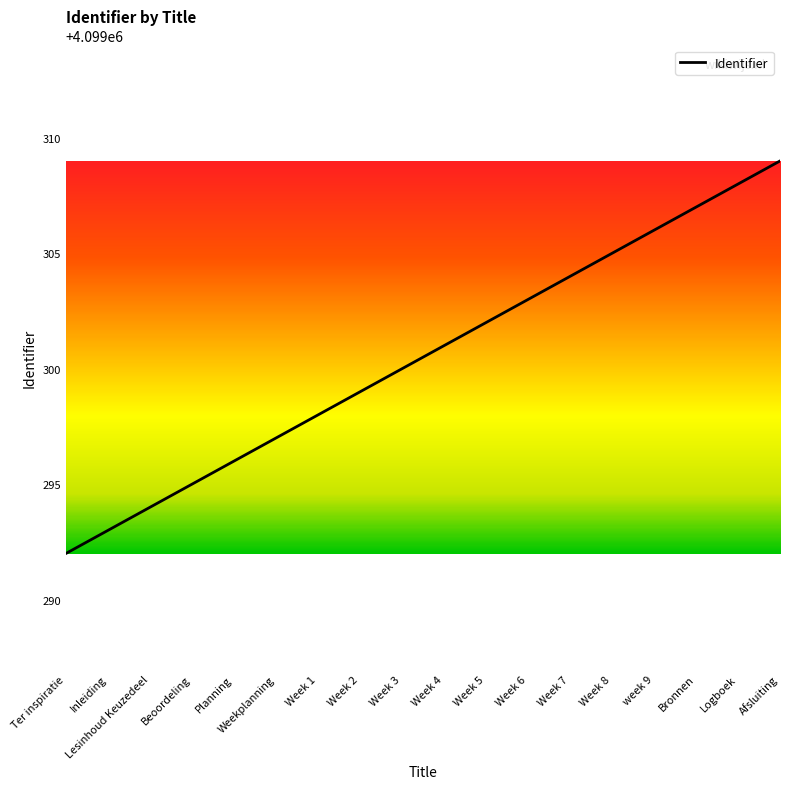

True or false: the data shows 4099294 at Lesinhoud Keuzedeel.

True